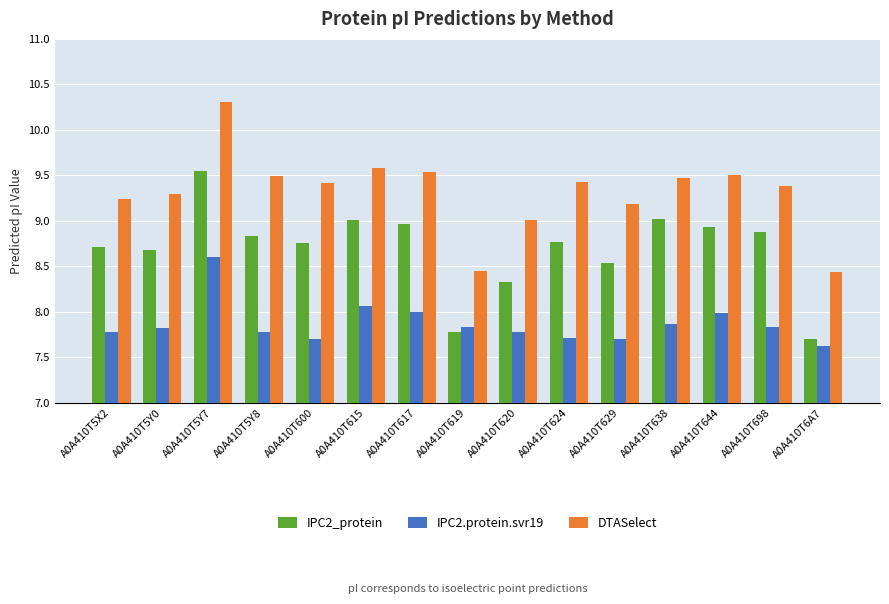

What is the difference between the highest and lowest values at A0A410T619?

0.7